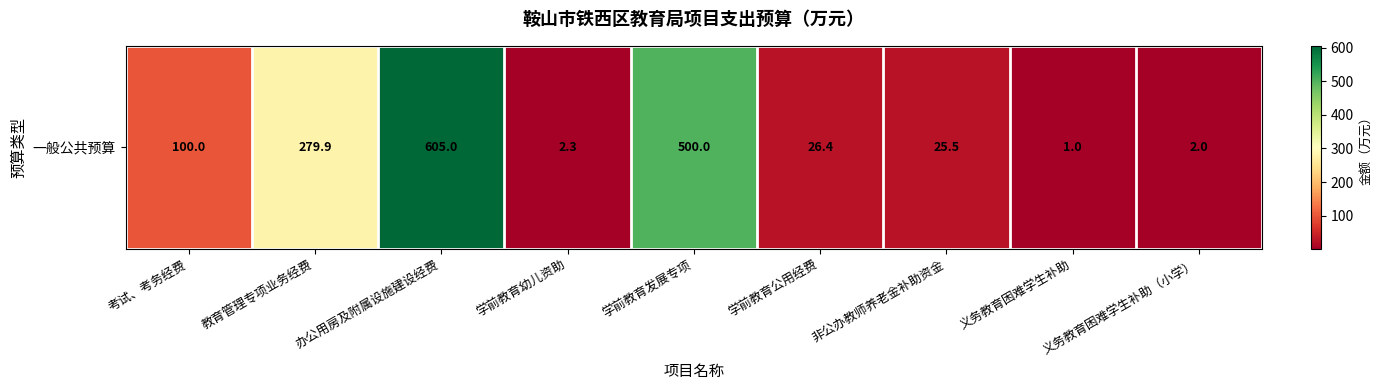

How many data points does each series have?

9